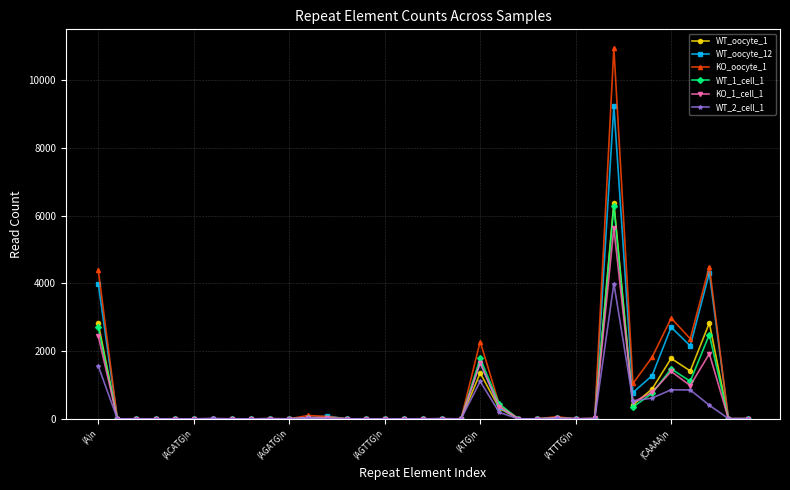

What is the maximum value shown in the chart?

10950